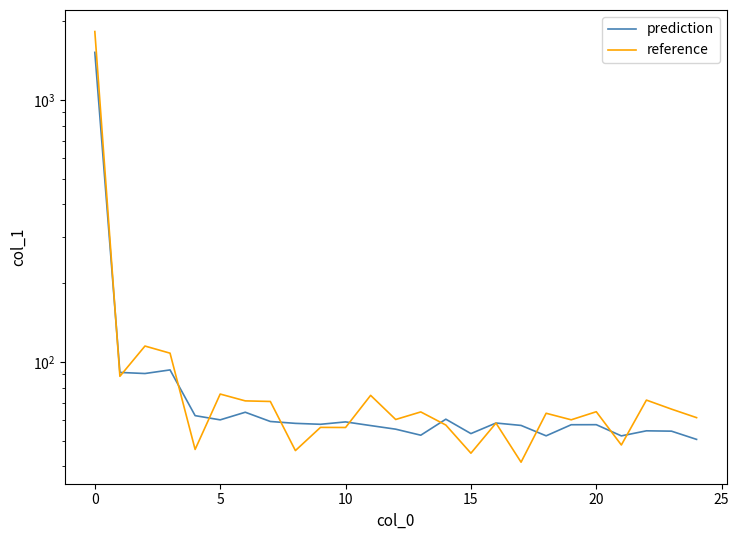

At how many categories does at least one series exceed 719?

1